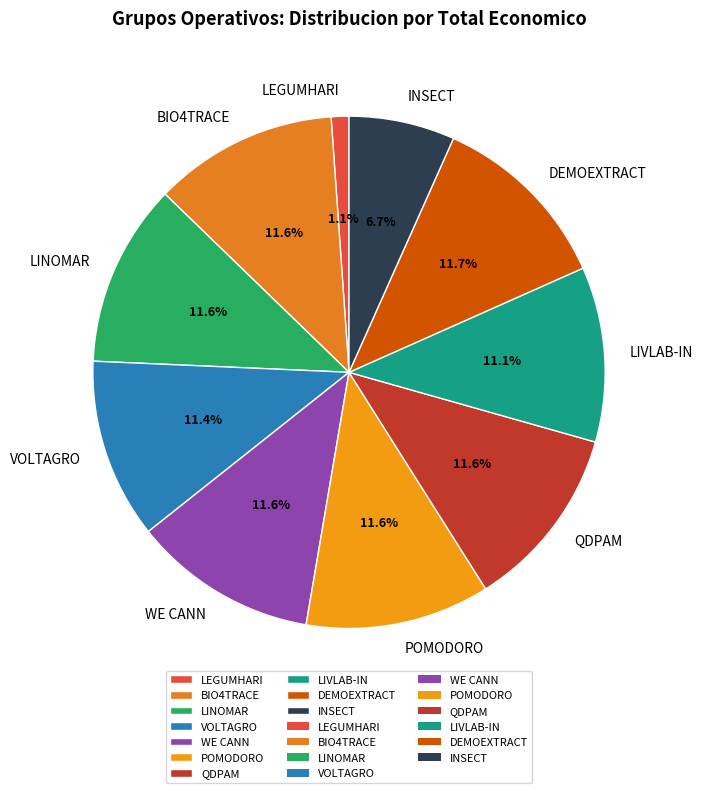

Is it true that DEMOEXTRACT is 12% of the pie?

True